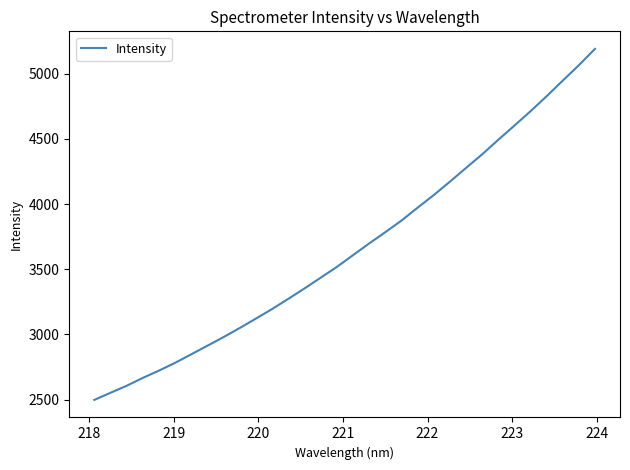

Reading left to right, list all the values displayed in this chart.

2497.7	2552.2	2606.0	2666.5	2722.6	2782.4	2847.6	2913.6	2980.0	3049.4	3121.6	3194.9	3272.7	3352.3	3434.8	3517.1	3607.3	3697.0	3783.7	3872.5	3971.5	4068.2	4170.9	4276.4	4380.8	4492.6	4601.2	4711.7	4827.0	4946.8	5065.0	5190.5